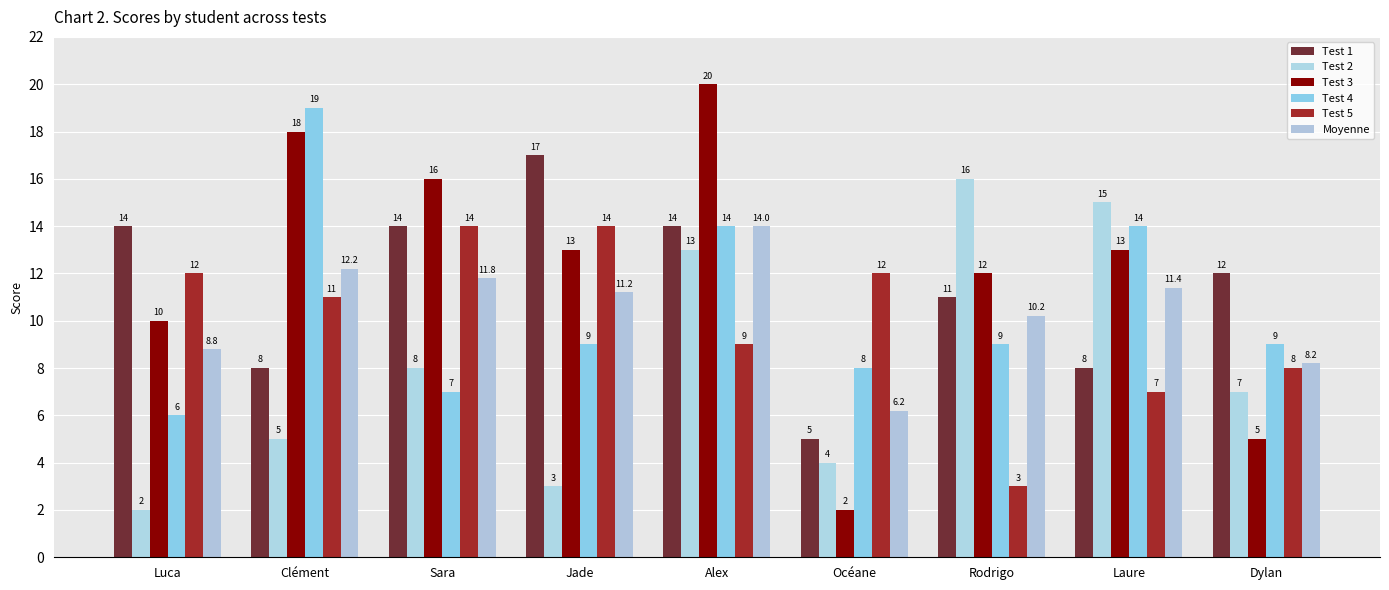

At how many categories does at least one series exceed 18?

2